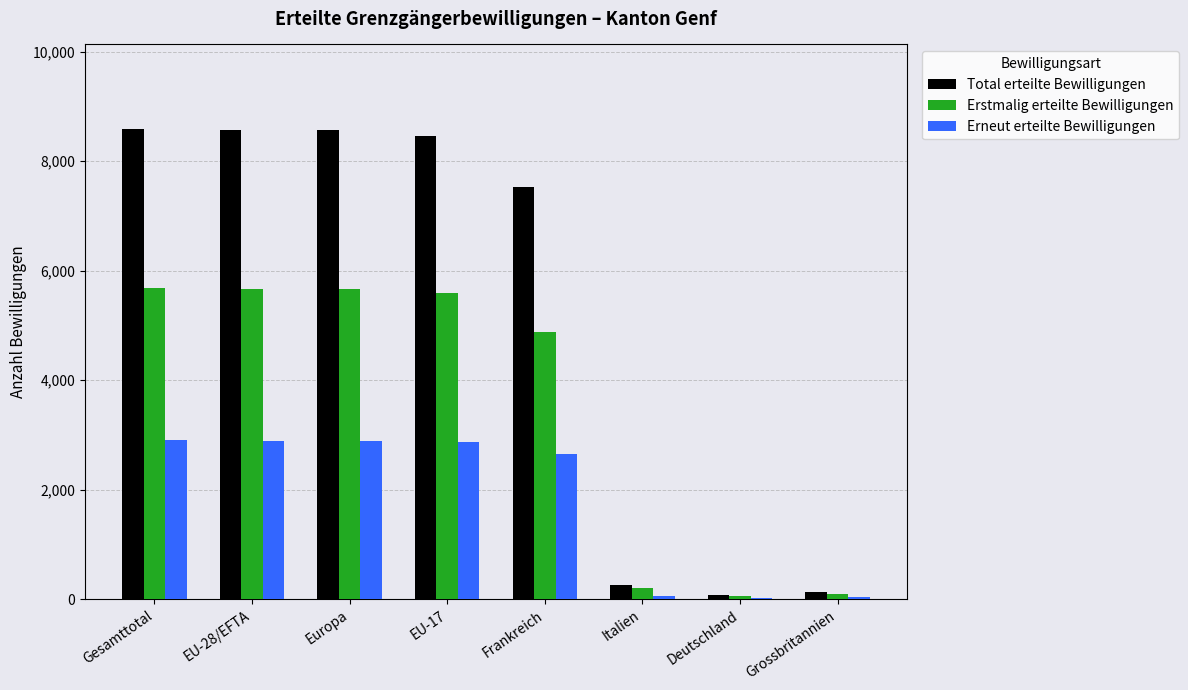

What is the highest value of the Erneut erteilte Bewilligungen series?

2903